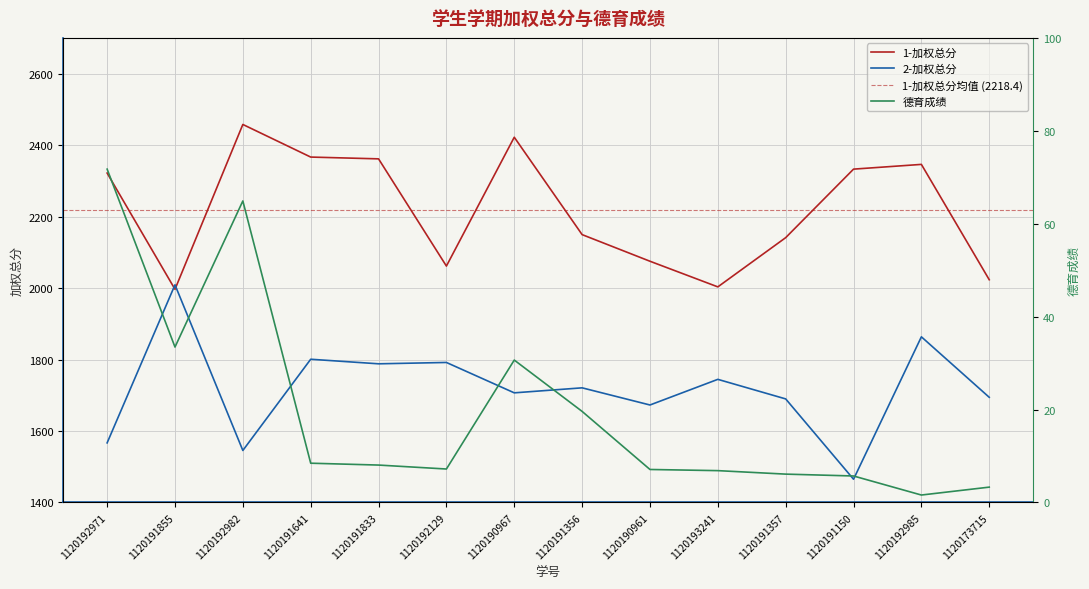

Between which two adjacent categories do 2-加权总分 and 1-加权总分 first intersect?

1120192971 and 1120191855